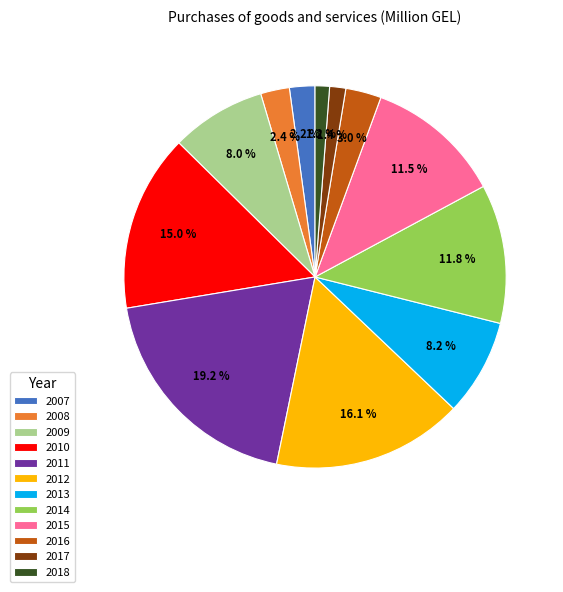

Combined, what portion of the pie is 2015 and 2013?

19.7%